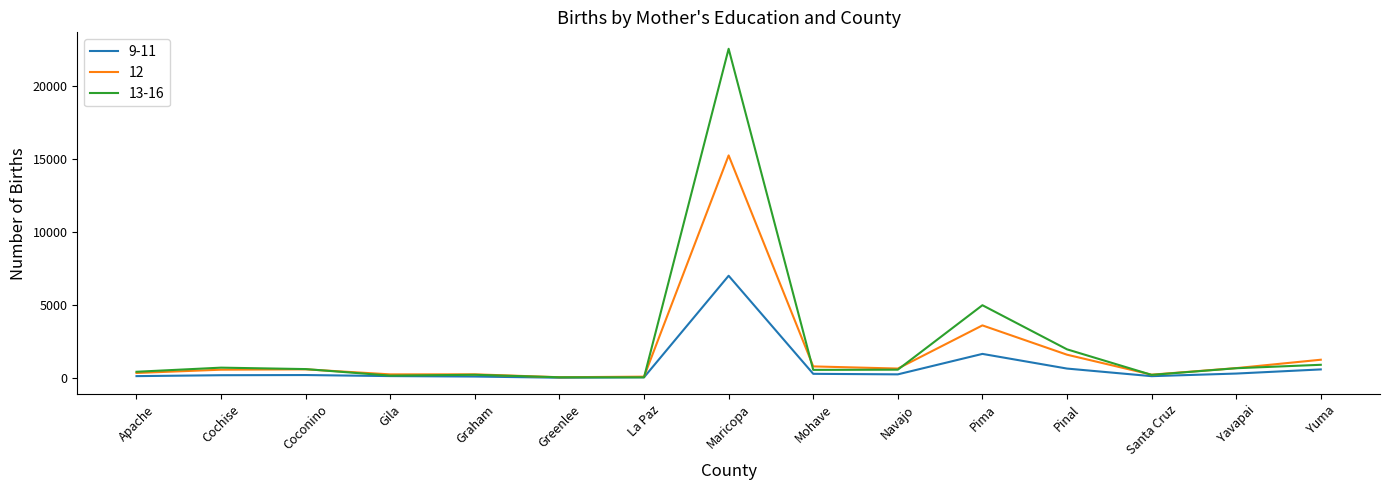

What is the spread (max minus min) of values at Yavapai?

373